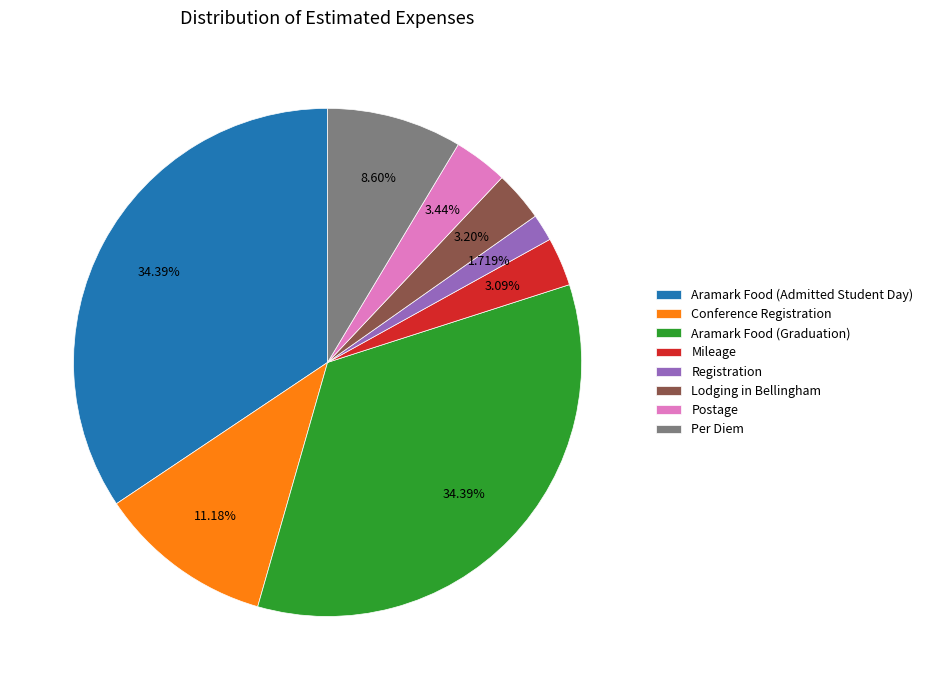

What is the ratio of the value at Aramark Food (Graduation) to the value at Mileage?

11.1